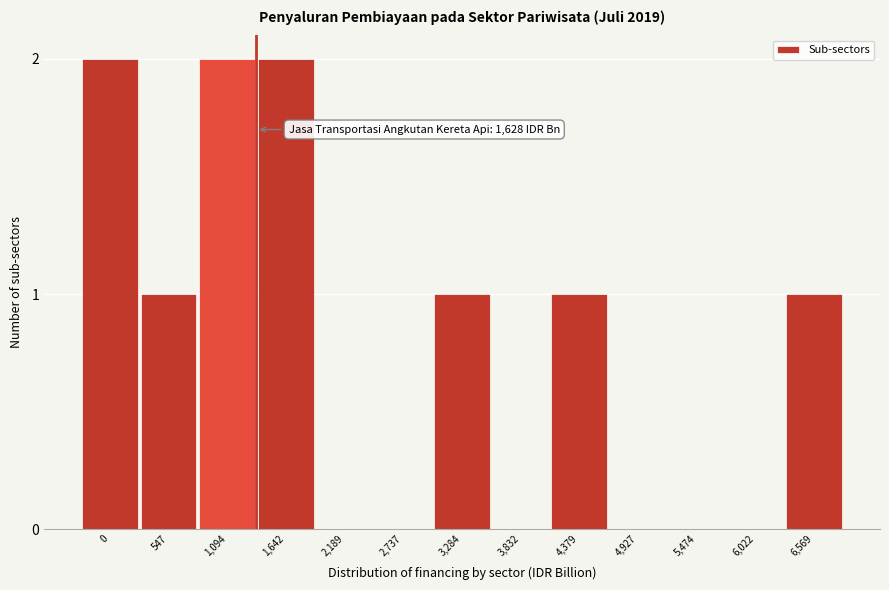

Reading right to left, what are all the values shown in this chart?

6,569=1	6,022=0	5,474=0	4,927=0	4,379=1	3,832=0	3,284=1	2,737=0	2,189=0	1,642=2	1,094=2	547=1	0=2